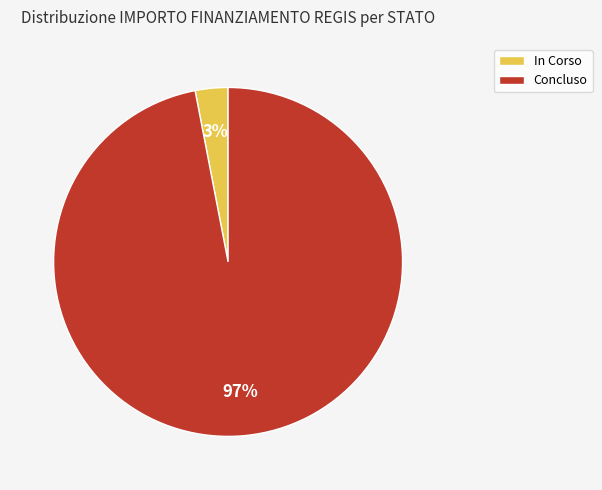

Count the number of slices in the pie.

2